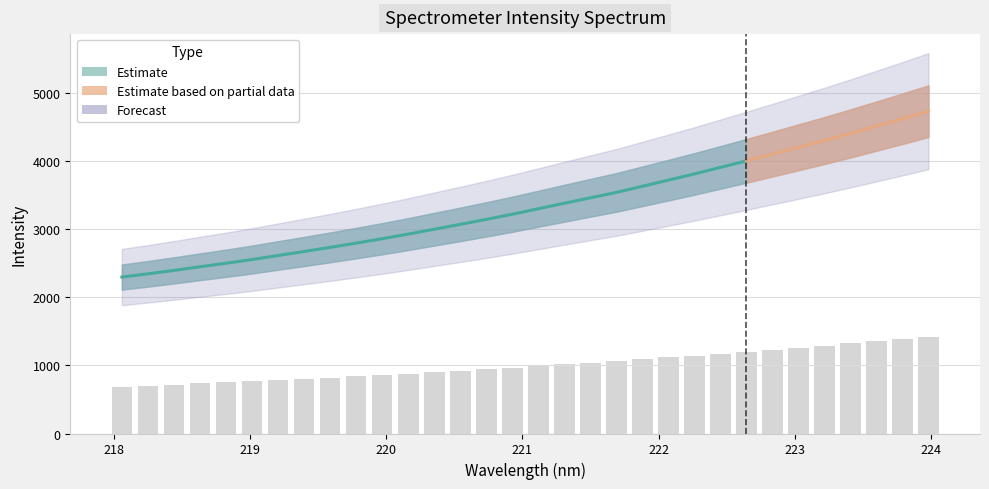

Rank the categories by value from highest to lowest.

223.9802, 223.7895, 223.5987, 223.408, 223.2172, 223.0264, 222.8355, 222.6447, 222.4538, 222.263, 222.0721, 221.8812, 221.6902, 221.4993, 221.3083, 221.1174, 220.9264, 220.7354, 220.5444, 220.3533, 220.1623, 219.9712, 219.7801, 219.589, 219.3979, 219.2067, 219.0156, 218.8244, 218.6332, 218.442, 218.2508, 218.0596